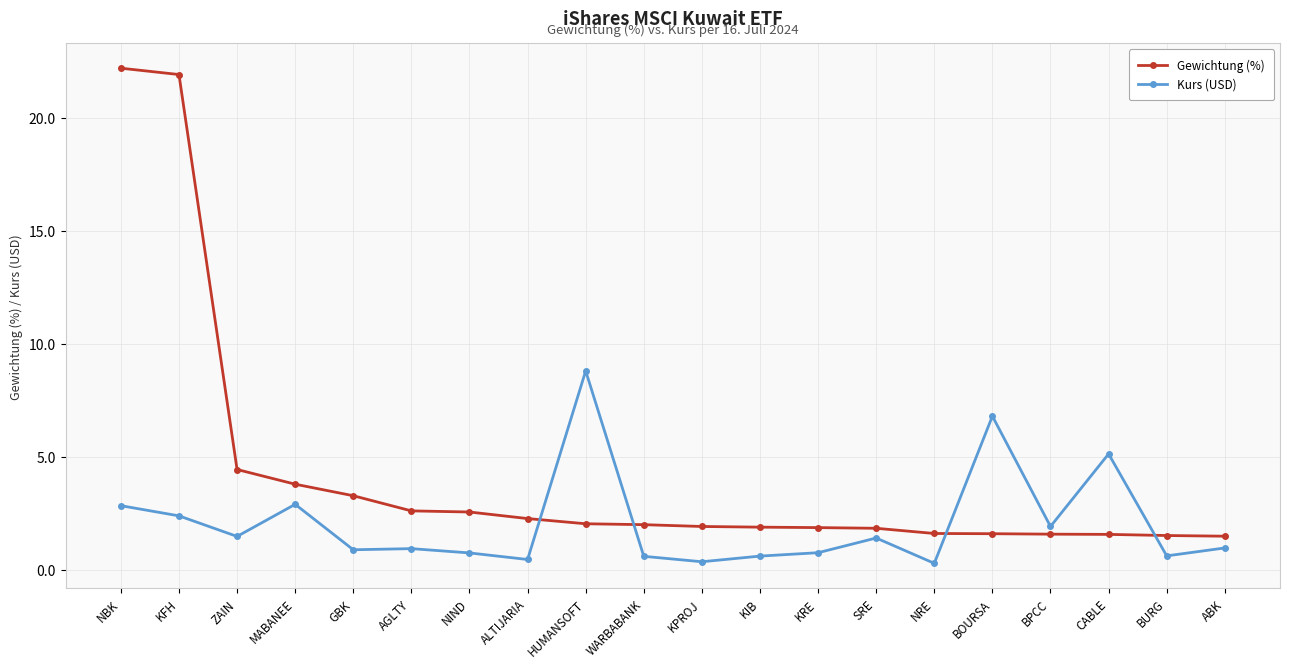

What is the label of the 9th point from the left?

HUMANSOFT